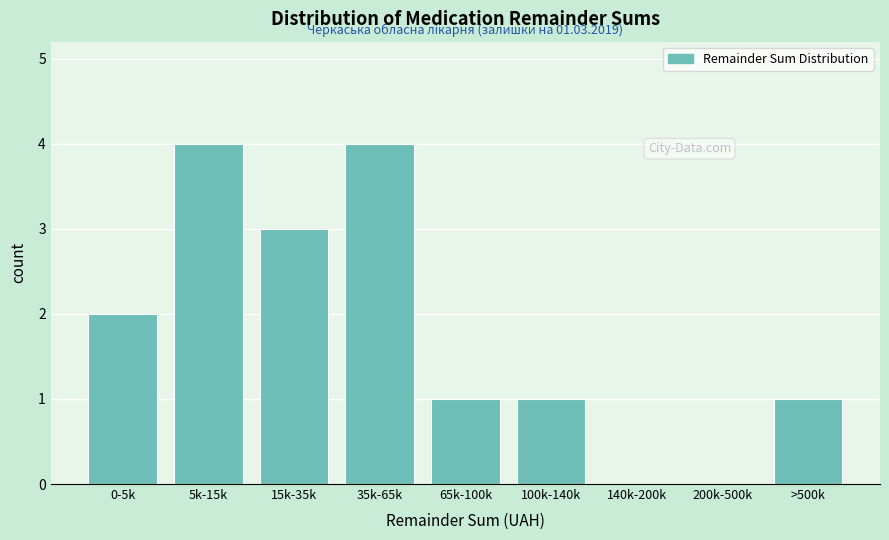

Reading right to left, transcribe all the data shown in this chart.

>500k=1	200k-500k=0	140k-200k=0	100k-140k=1	65k-100k=1	35k-65k=4	15k-35k=3	5k-15k=4	0-5k=2